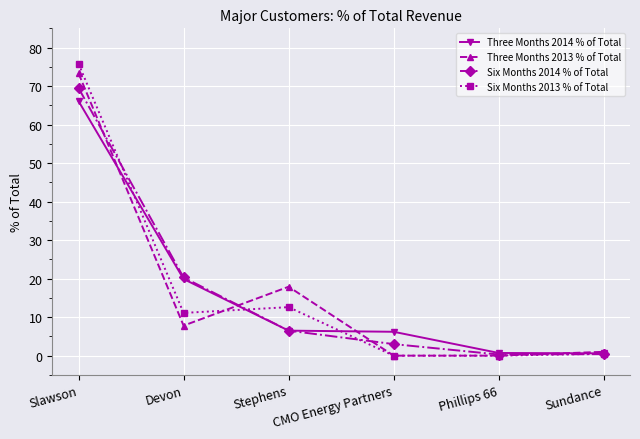

The value of Three Months 2014 % of Total at Slawson is 66.1. True or false?

True